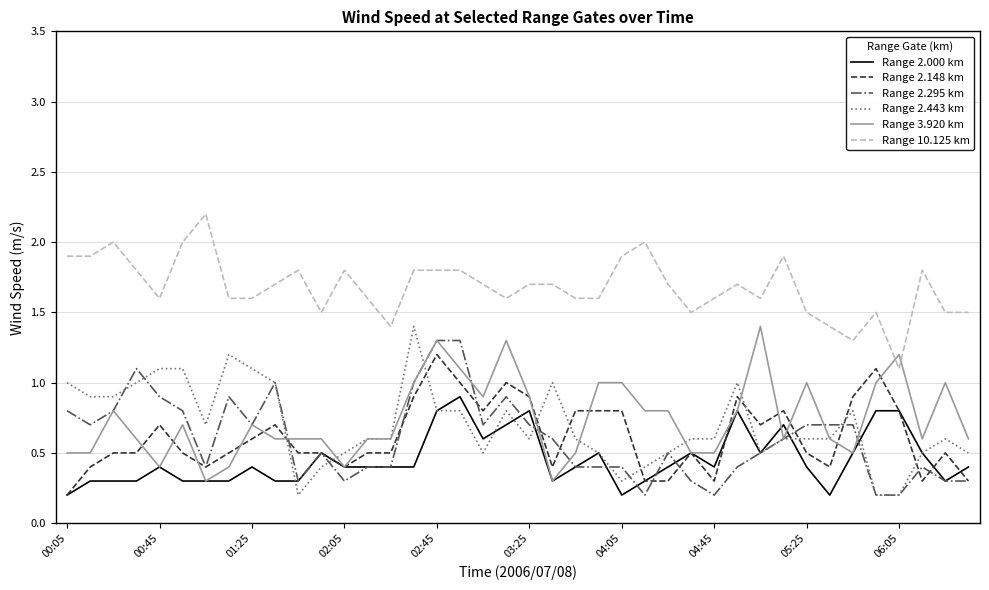

How many lines are shown in the chart?

6